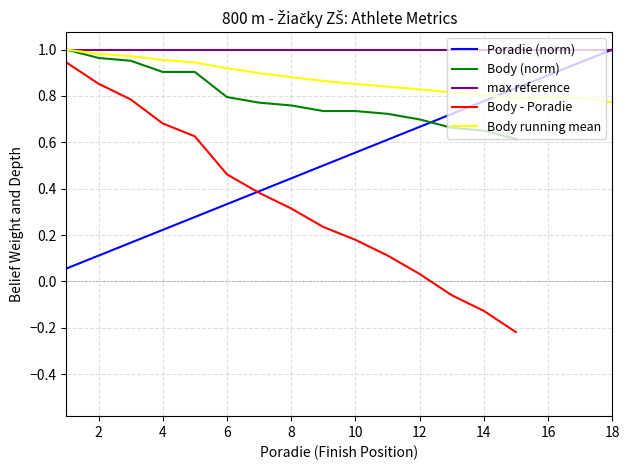

The value of Body running mean at 8 is 0.4. True or false?

False